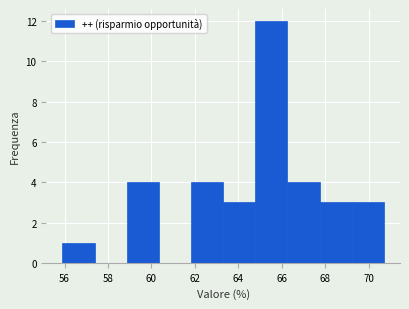

Reading left to right, transcribe this chart: for each bar, give the range it covers on the x-axis and its height. Neither the bar edges nor the heights are printed on the chart, so give them approximately, as read against the axes.

55.90 to 57.38: 1
57.38 to 58.86: 0
58.86 to 60.34: 4
60.34 to 61.82: 0
61.82 to 63.30: 4
63.30 to 64.78: 3
64.78 to 66.26: 12
66.26 to 67.74: 4
67.74 to 69.22: 3
69.22 to 70.70: 3